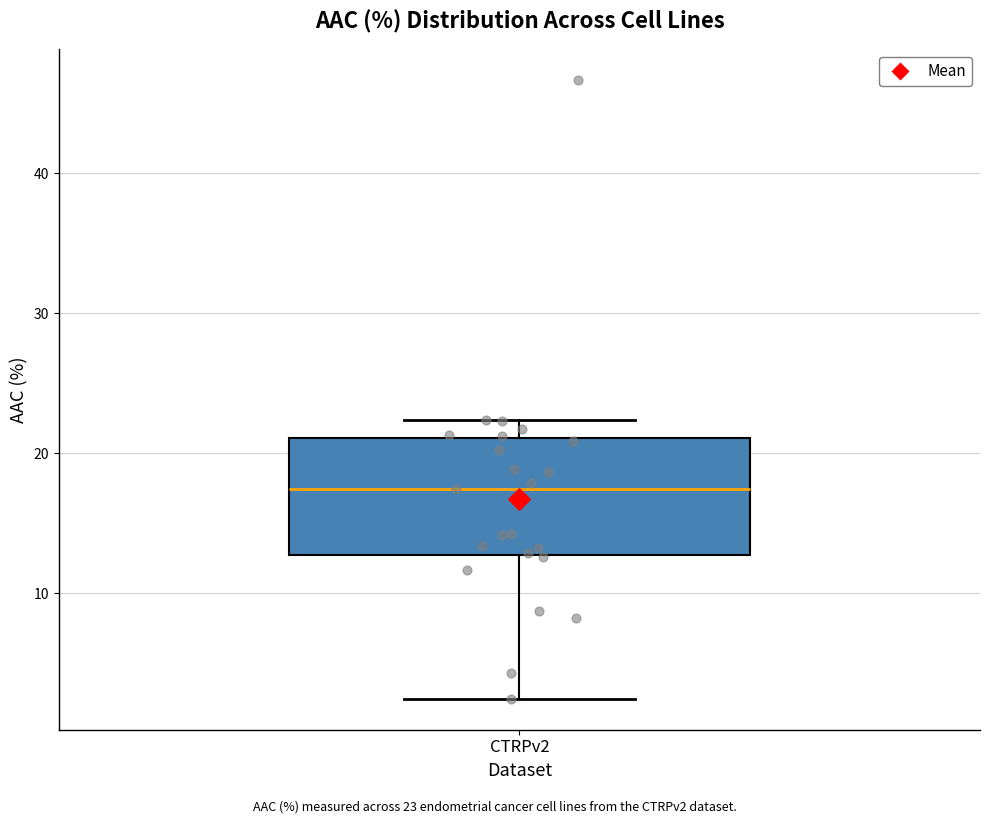

Transcribe this box plot: give where the median line is, the range the box spans, and where the two whiskers end, as read against the y-axis. The values are not printed on the chart, so give them approximately, as read against the axis.

median 17, box 13 to 21, whiskers 2 to 22